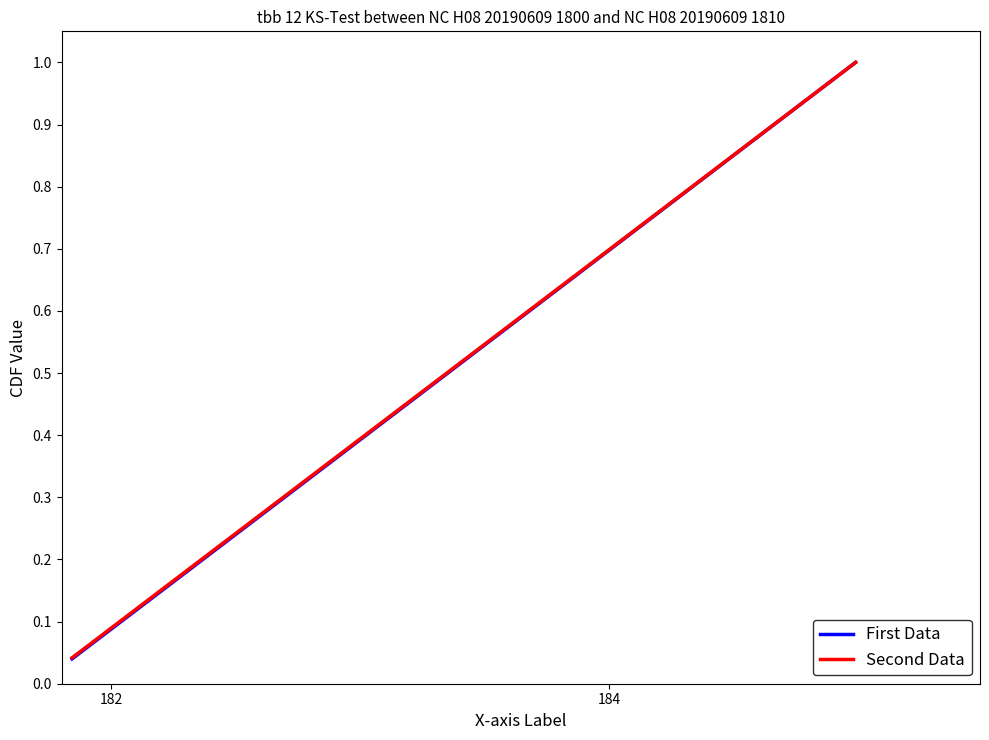

Reading left to right, what are all the values shown in this chart?

0.0	0.1	0.1	0.2	0.2	0.2	0.3	0.3	0.4	0.4	0.4	0.5	0.5	0.6	0.6	0.6	0.7	0.7	0.8	0.8	0.8	0.9	0.9	1.0	1.0